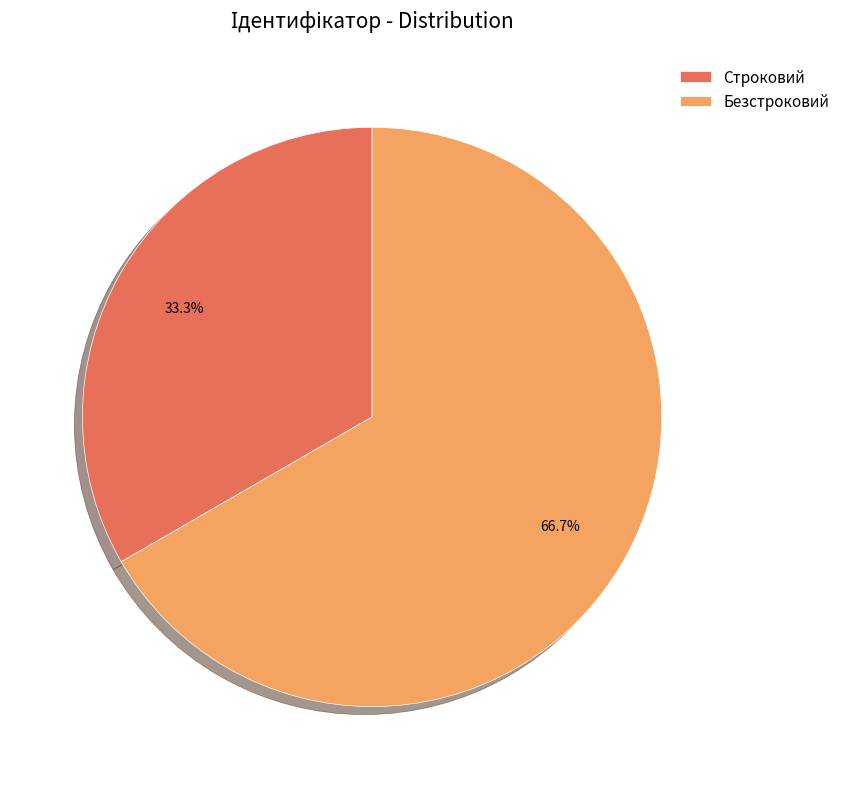

Which has a higher value, Безстроковий or Строковий?

Безстроковий